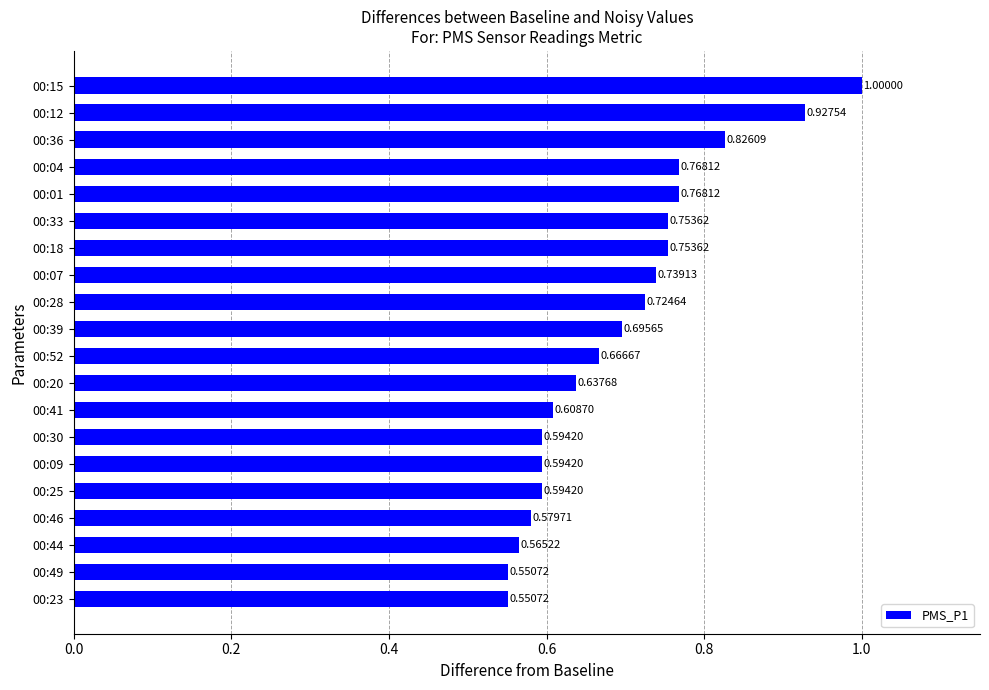

Does the chart contain any negative values?

No